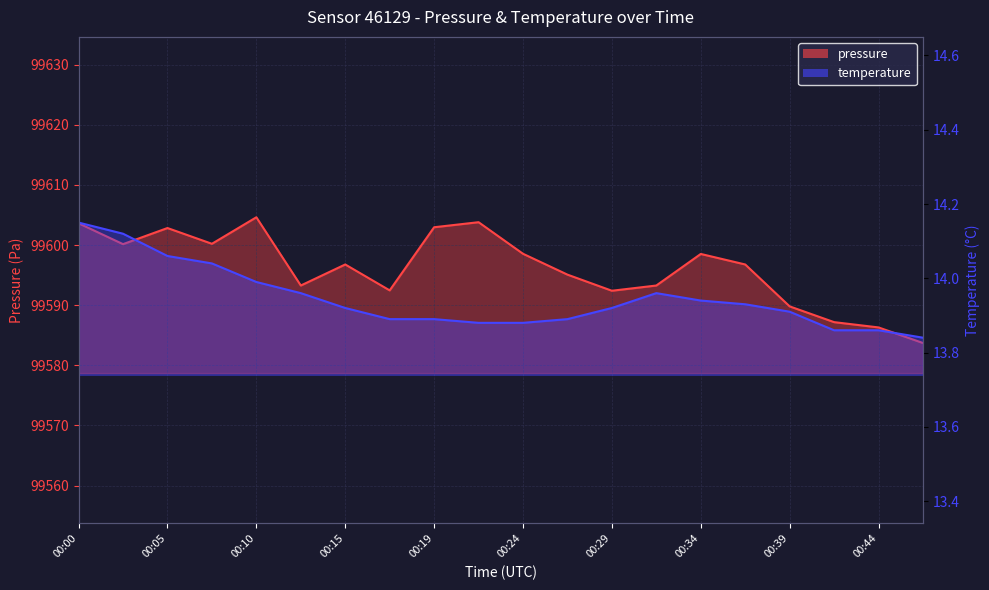

How many interior local peaks does the temperature series have?

1